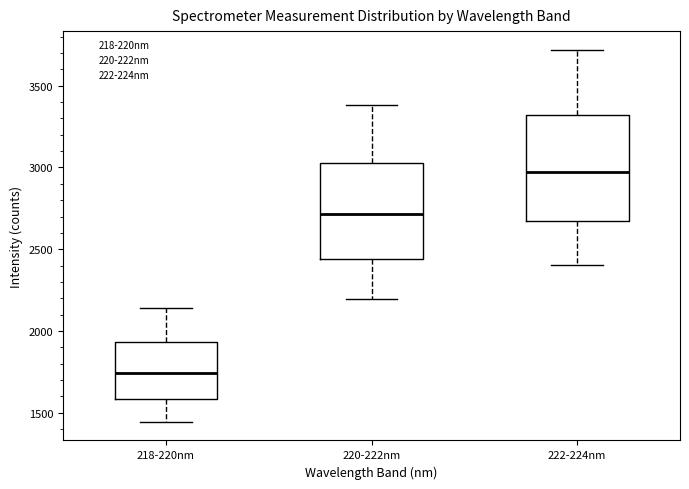

Reading left to right, read every box against the y-axis: the position of its median line, the range the box covers, and the ends of its whiskers. The values are not printed on the chart, so give them approximately, as read against the axis.

218-220nm: median 1750, box 1600 to 1950, whiskers 1450 to 2150
220-222nm: median 2700, box 2450 to 3050, whiskers 2200 to 3400
222-224nm: median 3000, box 2650 to 3300, whiskers 2400 to 3700